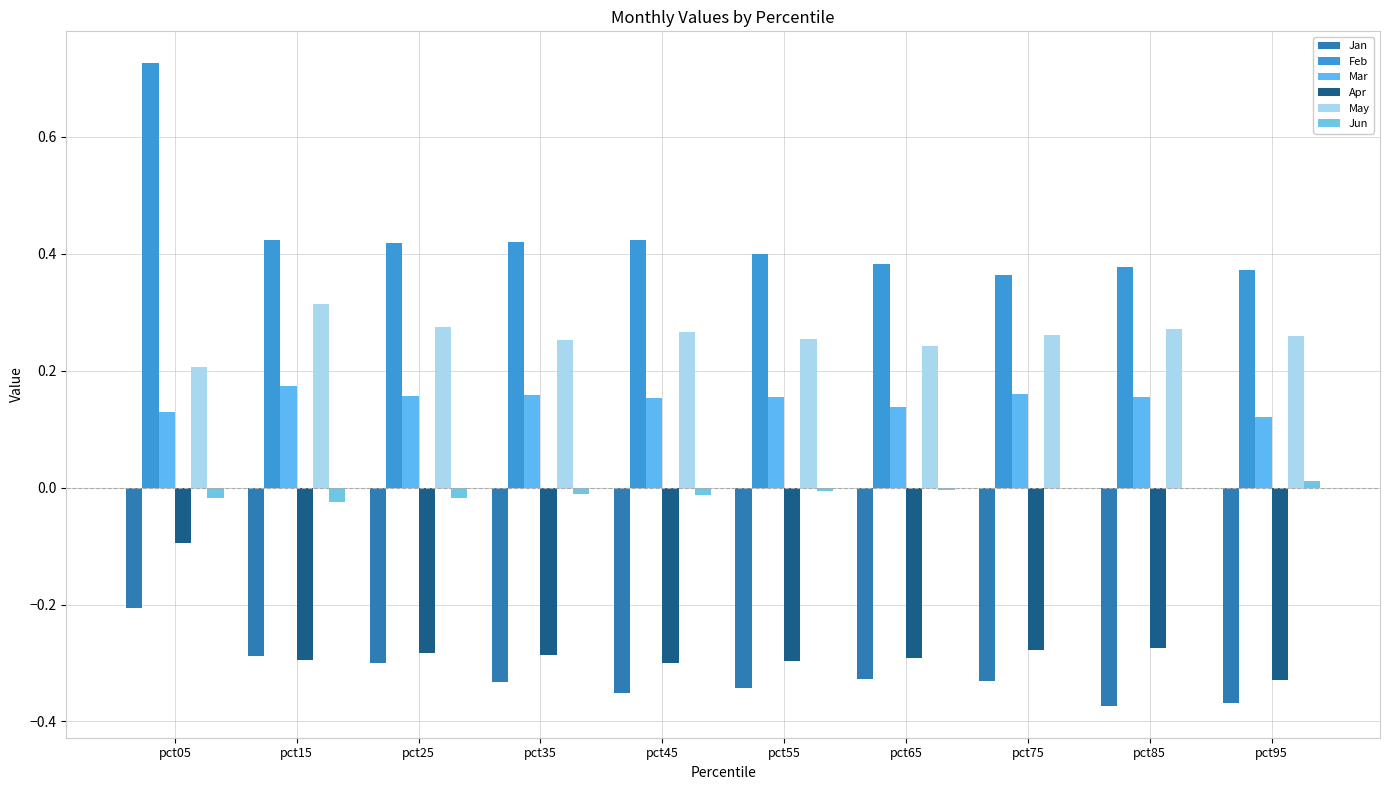

Reading left to right, extract all data points from this chart.

Jan: pct05=-0.2	pct15=-0.3	pct25=-0.3	pct35=-0.3	pct45=-0.4	pct55=-0.3	pct65=-0.3	pct75=-0.3	pct85=-0.4	pct95=-0.4
Feb: pct05=0.7	pct15=0.4	pct25=0.4	pct35=0.4	pct45=0.4	pct55=0.4	pct65=0.4	pct75=0.4	pct85=0.4	pct95=0.4
Mar: pct05=0.1	pct15=0.2	pct25=0.2	pct35=0.2	pct45=0.2	pct55=0.2	pct65=0.1	pct75=0.2	pct85=0.2	pct95=0.1
Apr: pct05=-0.1	pct15=-0.3	pct25=-0.3	pct35=-0.3	pct45=-0.3	pct55=-0.3	pct65=-0.3	pct75=-0.3	pct85=-0.3	pct95=-0.3
May: pct05=0.2	pct15=0.3	pct25=0.3	pct35=0.3	pct45=0.3	pct55=0.3	pct65=0.2	pct75=0.3	pct85=0.3	pct95=0.3
Jun: pct05=-0.0	pct15=-0.0	pct25=-0.0	pct35=-0.0	pct45=-0.0	pct55=-0.0	pct65=-0.0	pct75=-0.0	pct85=-0.0	pct95=0.0